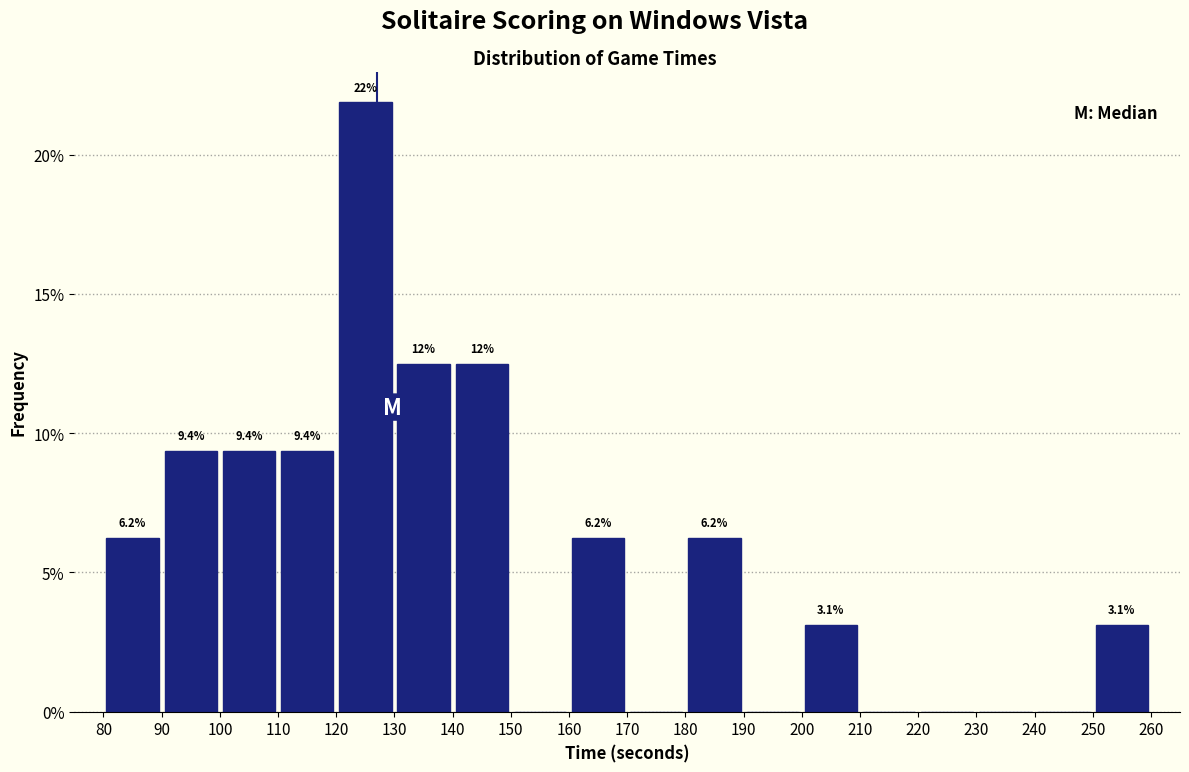

Over which range of the x-axis is the bar tallest?

120 to 130